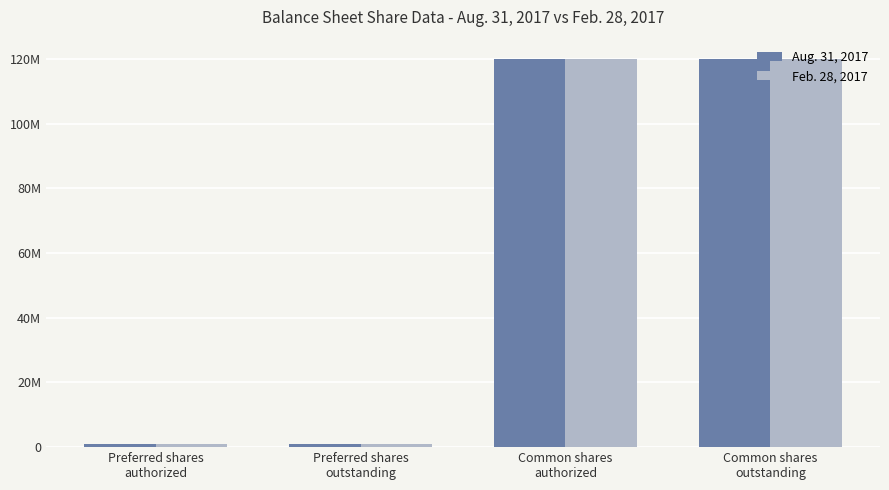

At which category is the sum across all series the highest?

Common shares
authorized